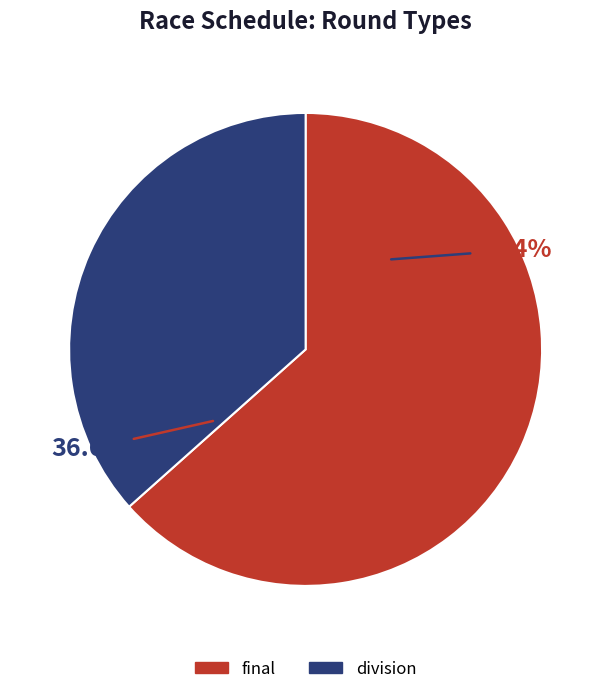

True or false: division accounts for 37% of the total.

True